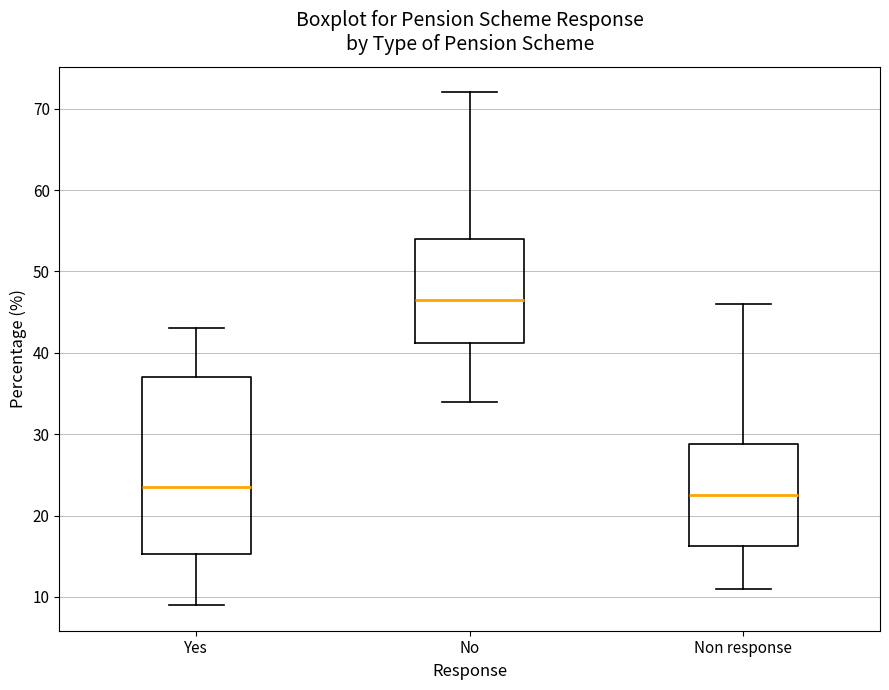

Reading left to right, transcribe this box plot: for each box, give where its median line is, the range the box spans, and where its two whiskers end, as read against the y-axis. The values are not printed on the chart, so give them approximately, as read against the axis.

Yes: median 24, box 15 to 37, whiskers 9 to 43
No: median 47, box 41 to 54, whiskers 34 to 72
Non response: median 23, box 16 to 29, whiskers 11 to 46